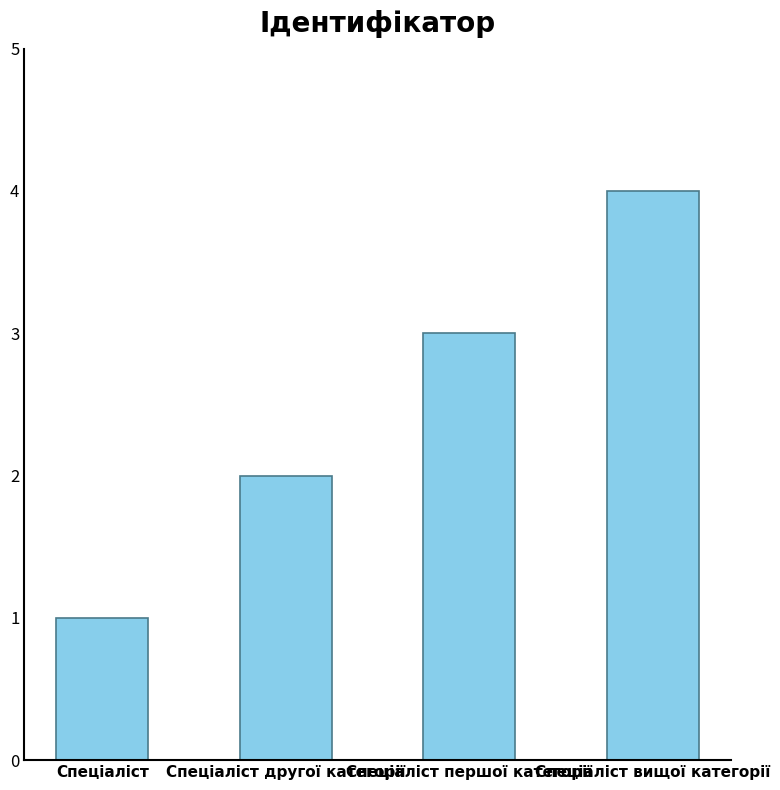

Reading left to right, list all the values displayed in this chart.

Спеціаліст=1	Спеціаліст другої категорії=2	Спеціаліст першої категорії=3	Спеціаліст вищої категорії=4